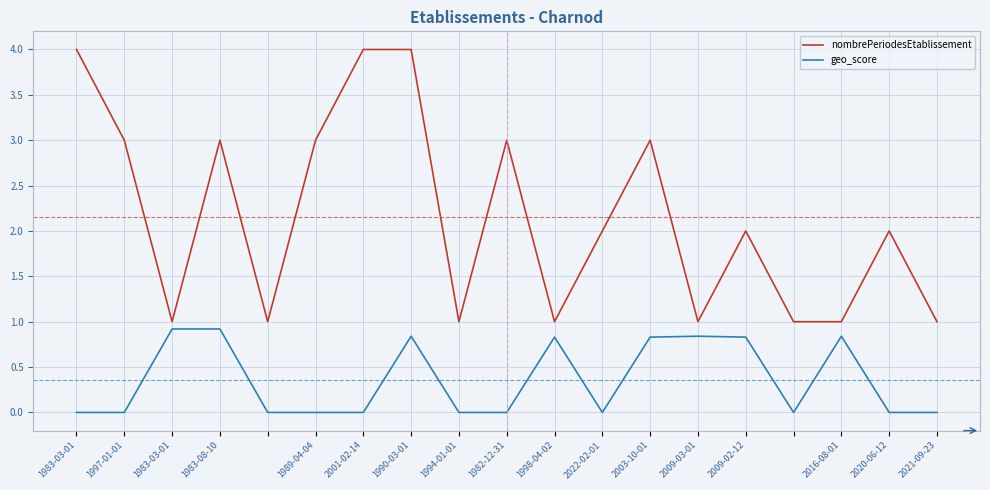

Which series has the largest range (max minus min)?

nombrePeriodesEtablissement